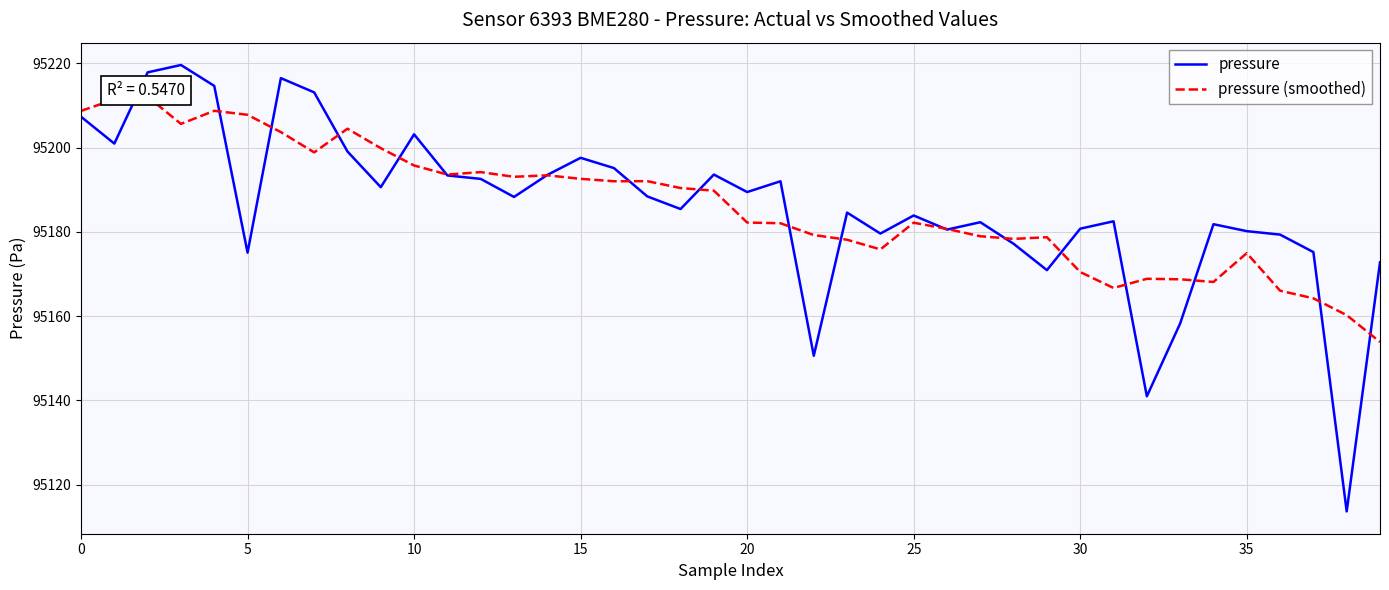

What is the total value across all series at 23?

190362.7